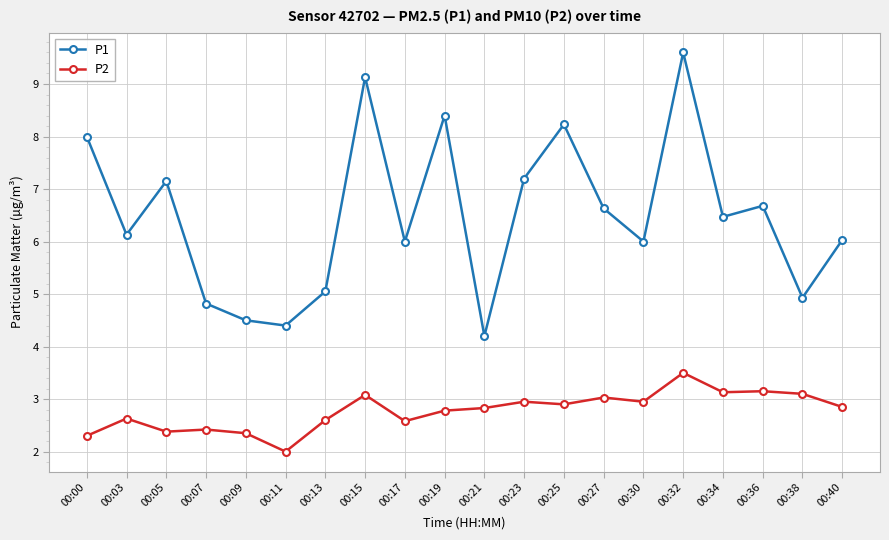

Does the chart display data point markers on the line(s)?

Yes